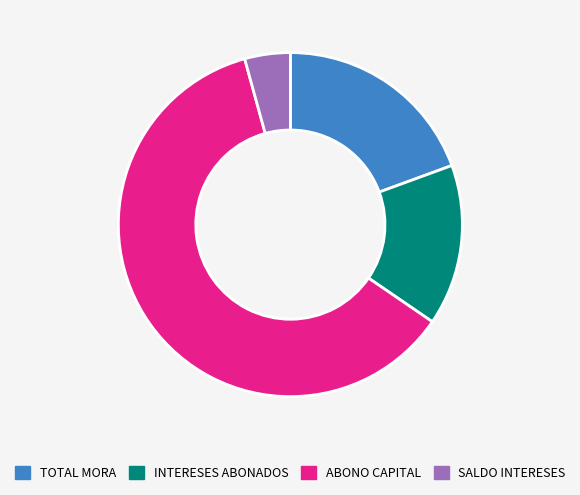

Which slice represents more than half of the pie?

ABONO CAPITAL